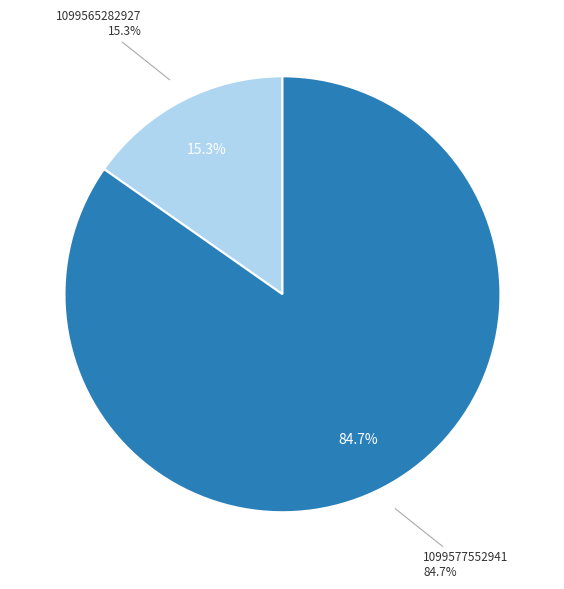

Which category accounts for the majority?

1099577552941